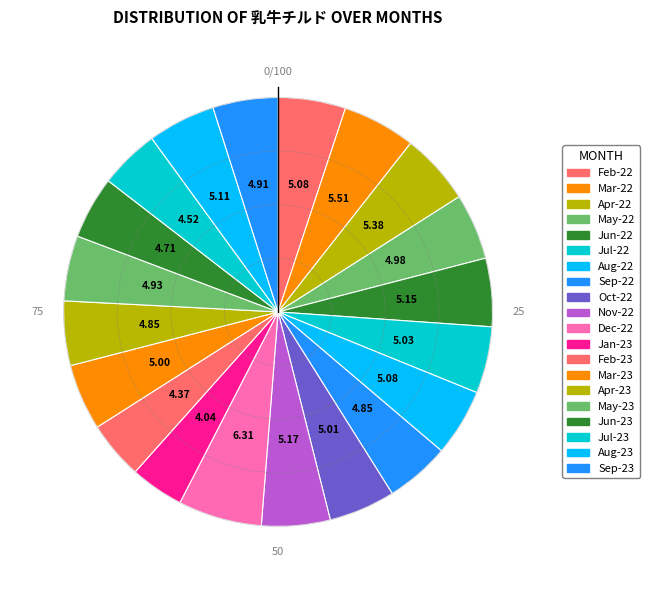

Count the number of slices in the pie.

20